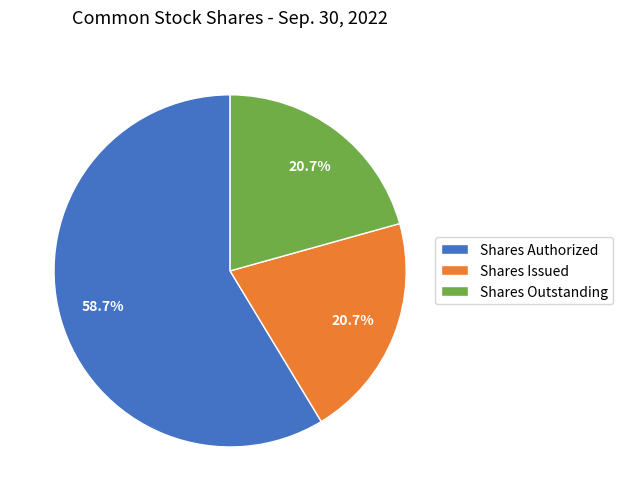

To the nearest percent, what is the difference between the largest and smallest slice percentages?

38%